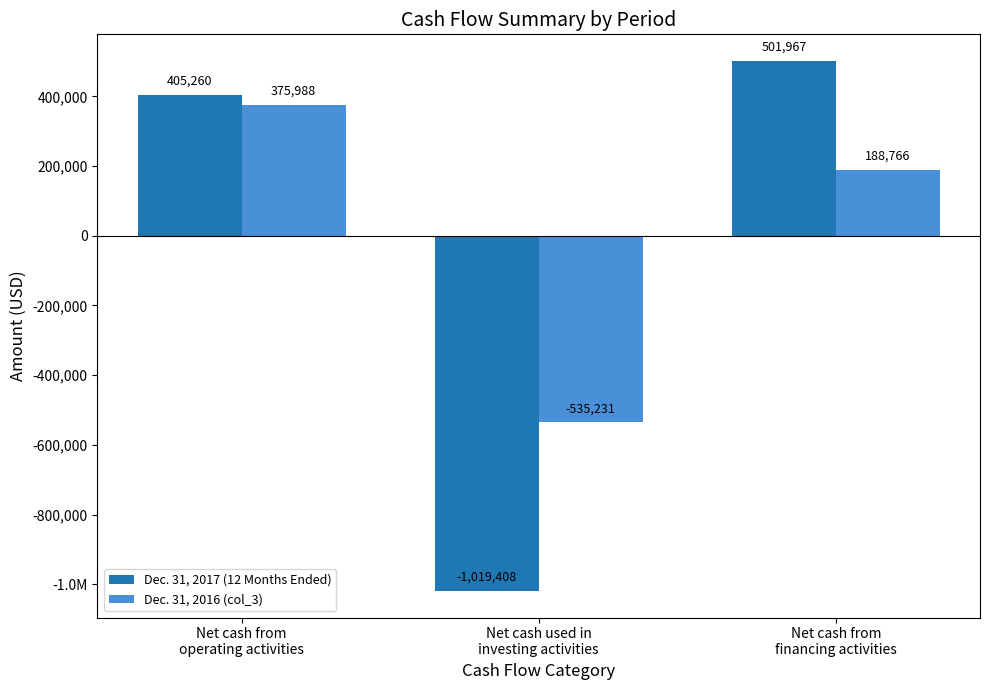

At Net cash from
operating activities, list the series in order from smallest to largest.

Dec. 31, 2016 (col_3), Dec. 31, 2017 (12 Months Ended)